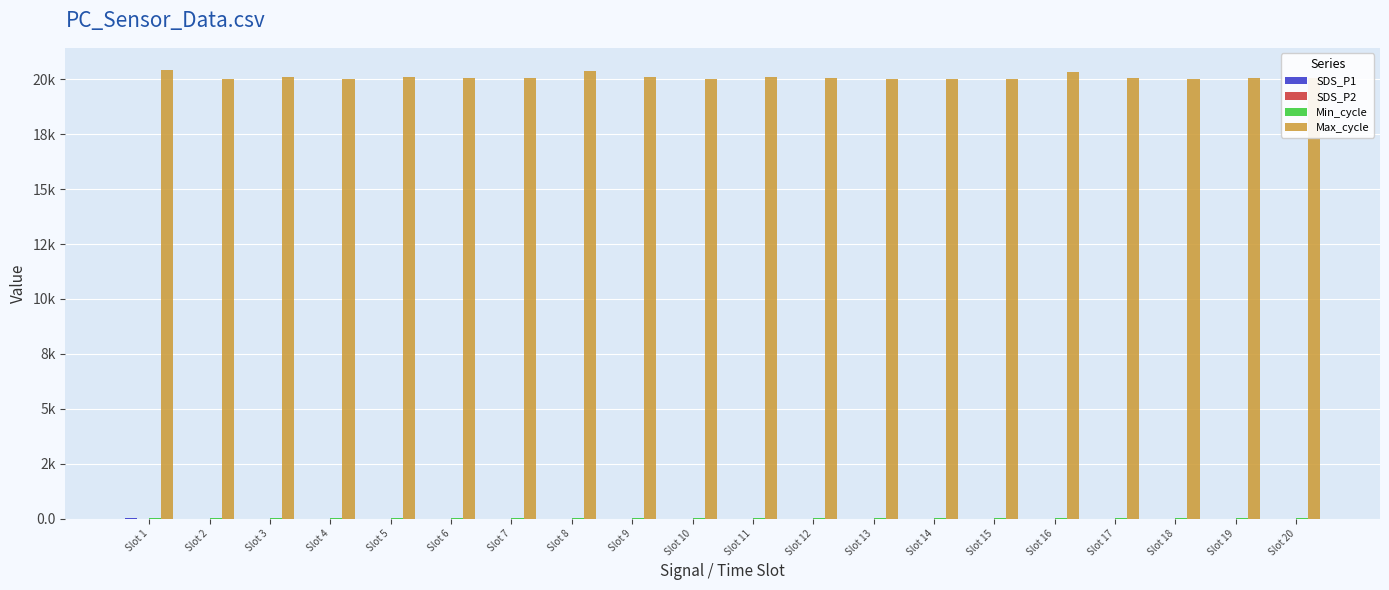

What is the approximate value of SDS_P1 at Slot 4?

4.3